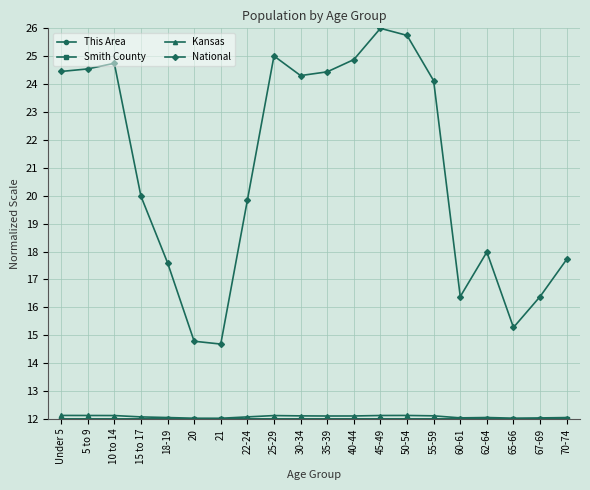

Which series has the largest total across all categories?

National